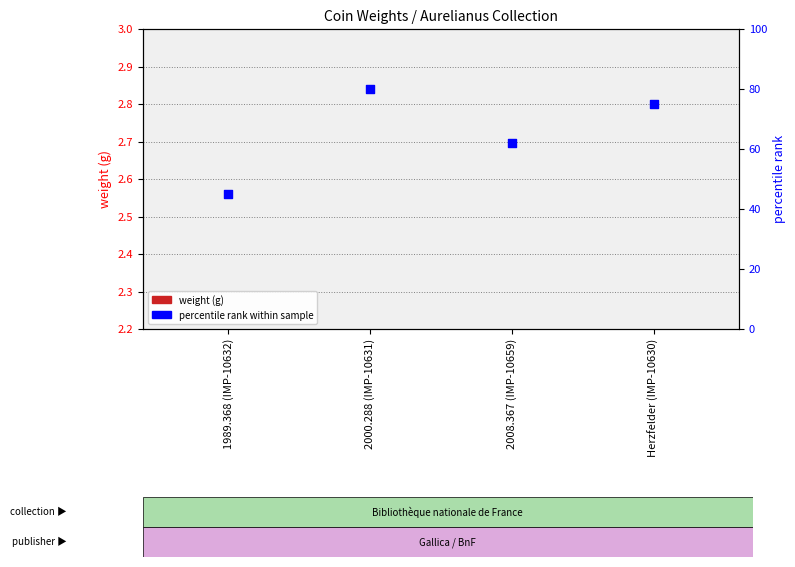

What is the total value across all series at 2008.367 (IMP-10659)?

62.6